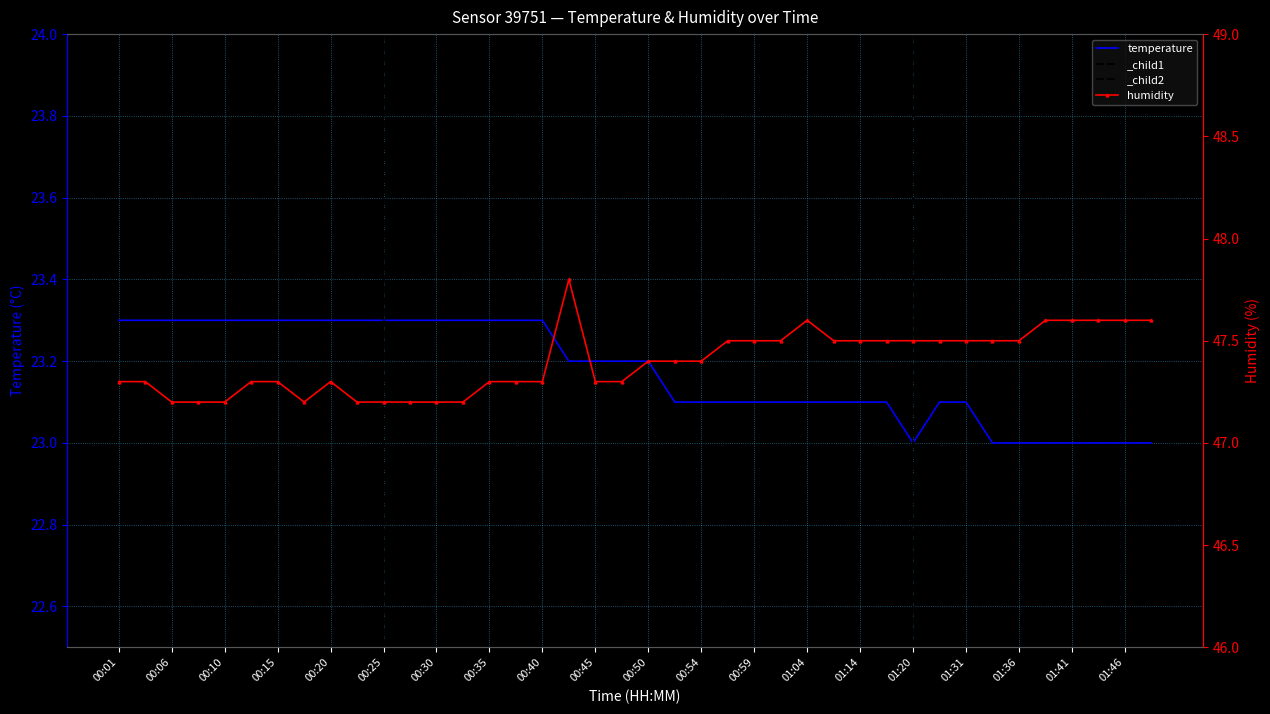

Rank the series by their maximum value, from highest to lowest.

humidity, temperature